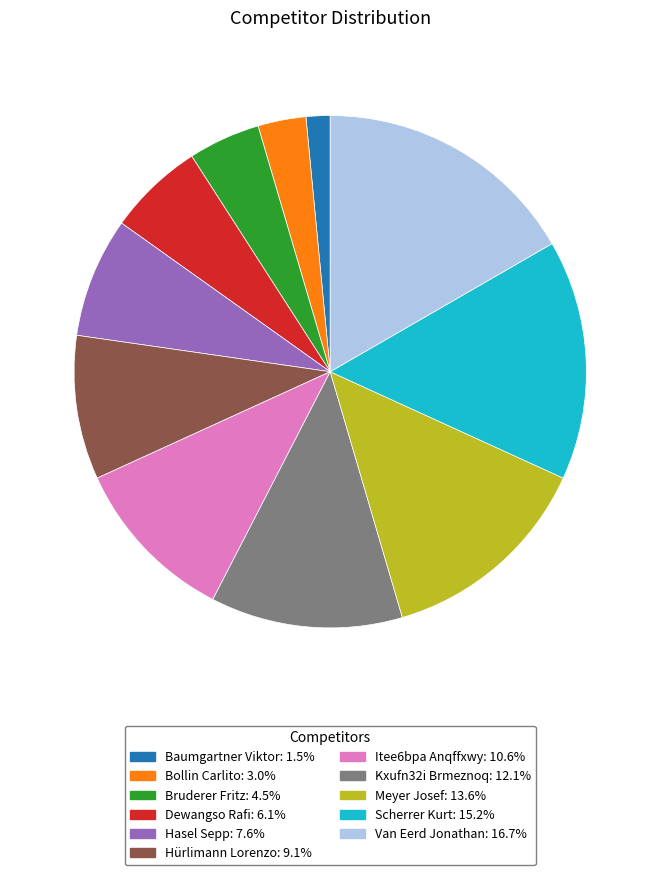

Rank the categories by value from lowest to highest.

Baumgartner Viktor, Bollin Carlito, Bruderer Fritz, Dewangso Rafi, Hasel Sepp, Hürlimann Lorenzo, Itee6bpa Anqffxwy, Kxufn32i Brmeznoq, Meyer Josef, Scherrer Kurt, Van Eerd Jonathan